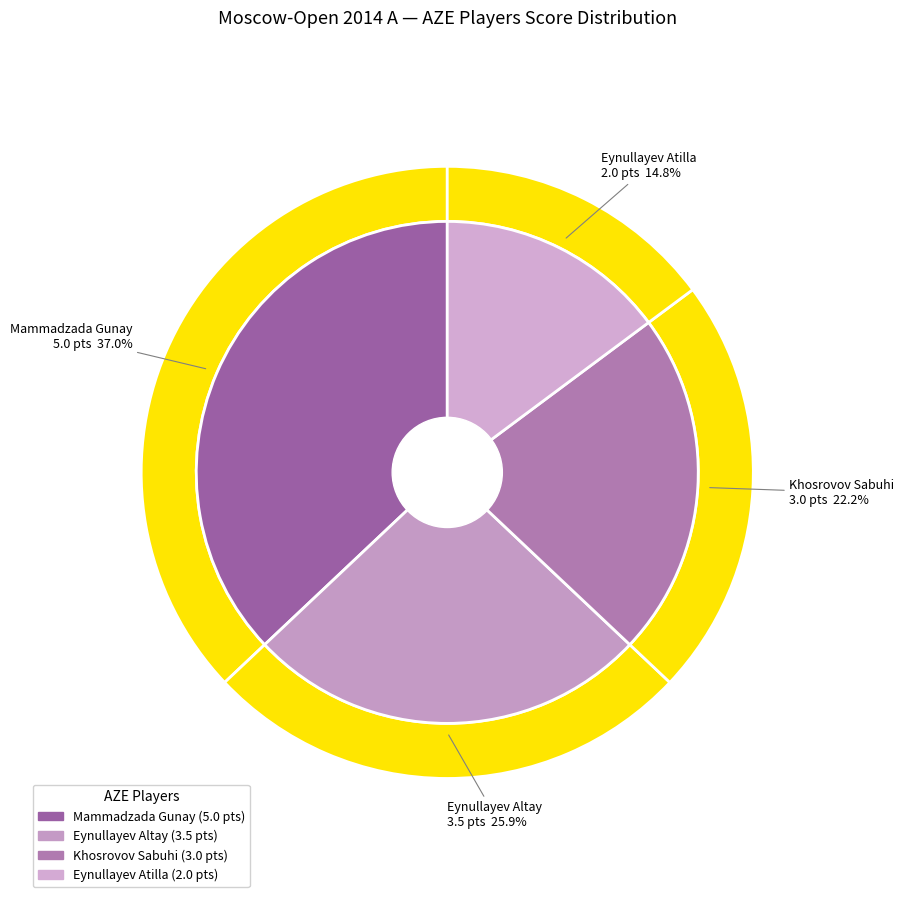

Is it true that Khosrovov Sabuhi is 22% of the pie?

True